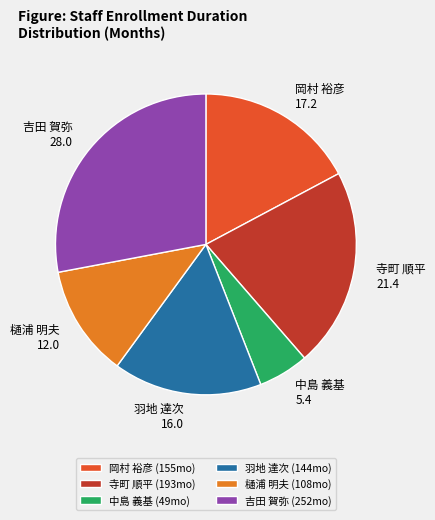

Is it true that 岡村 裕彦 is 28% of the pie?

False